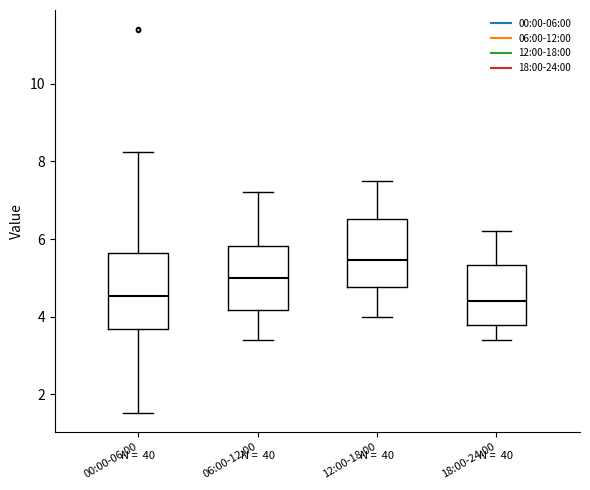

Reading left to right, read every box against the y-axis: the position of its median line, the range the box covers, and the ends of its whiskers. The values are not printed on the chart, so give them approximately, as read against the axis.

00:00-06:00: median 4.6, box 3.6 to 5.6, whiskers 1.6 to 8.2
06:00-12:00: median 5.0, box 4.2 to 5.8, whiskers 3.4 to 7.2
12:00-18:00: median 5.4, box 4.8 to 6.6, whiskers 4.0 to 7.6
18:00-24:00: median 4.4, box 3.8 to 5.4, whiskers 3.4 to 6.2